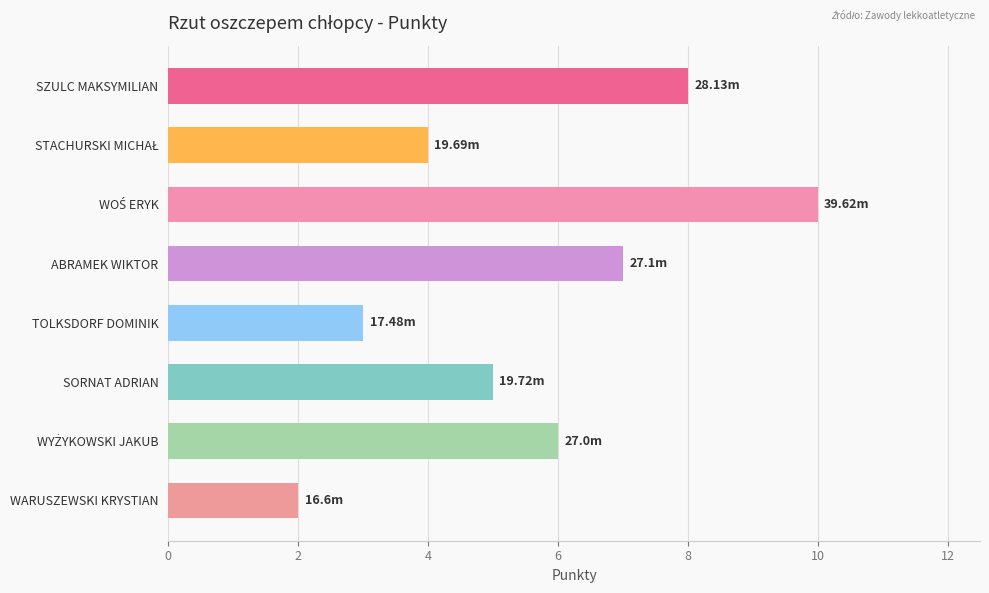

Approximately how many times larger is the value at TOLKSDORF DOMINIK compared to WARUSZEWSKI KRYSTIAN?

1.5